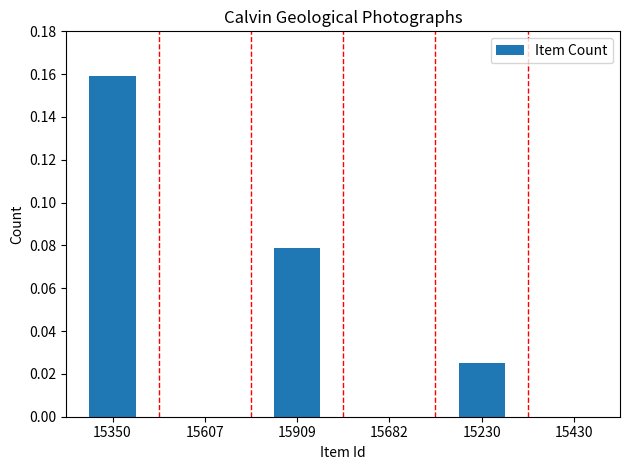

The chart shows a value of 0.0 at 15909. True or false?

False